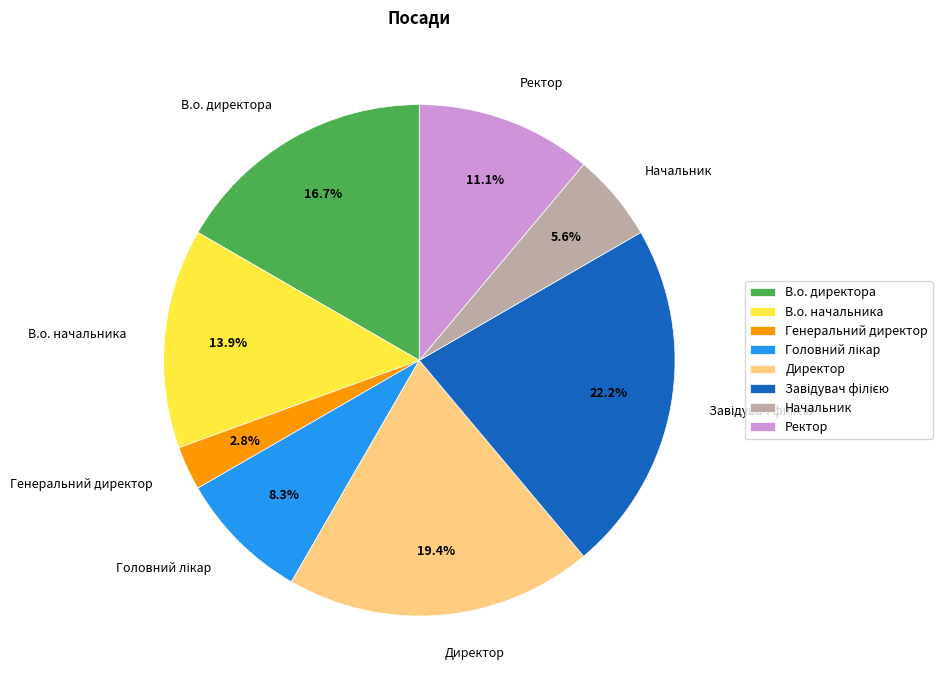

What portion of the pie excludes Директор?

80.6%